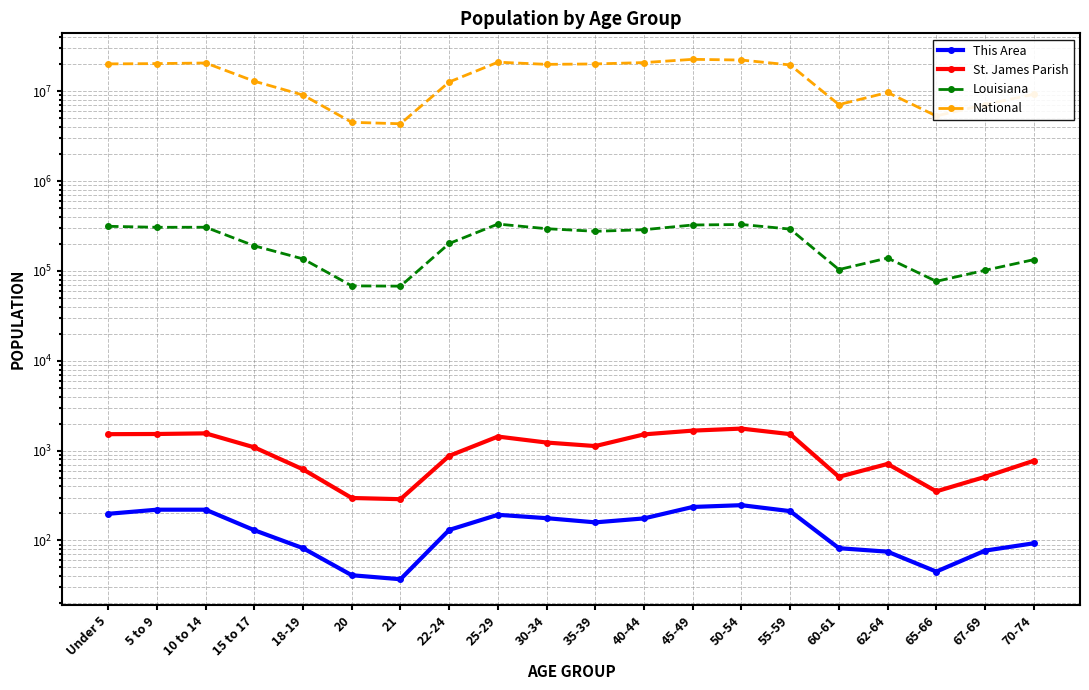

At which label does This Area reach its minimum?

21